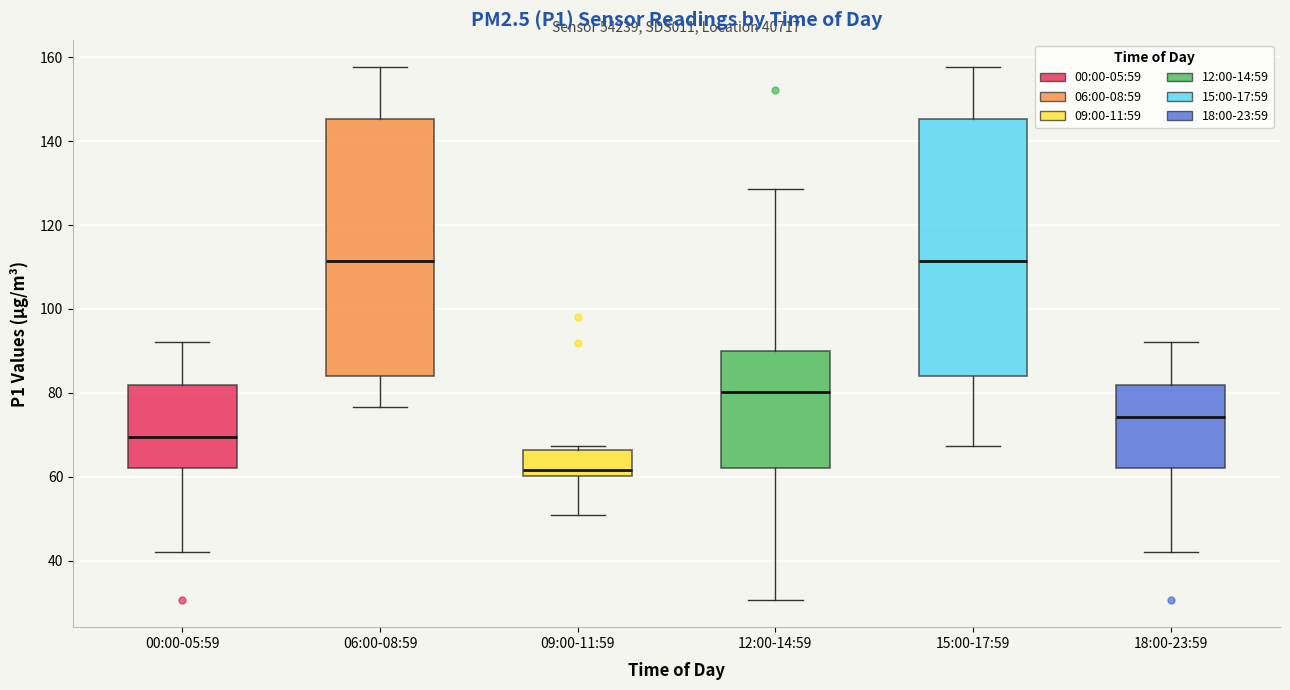

Where does the median line of the box for 09:00-11:59 sit on the y-axis? The values are not printed on the chart, so give them approximately, as read against the axis.

62